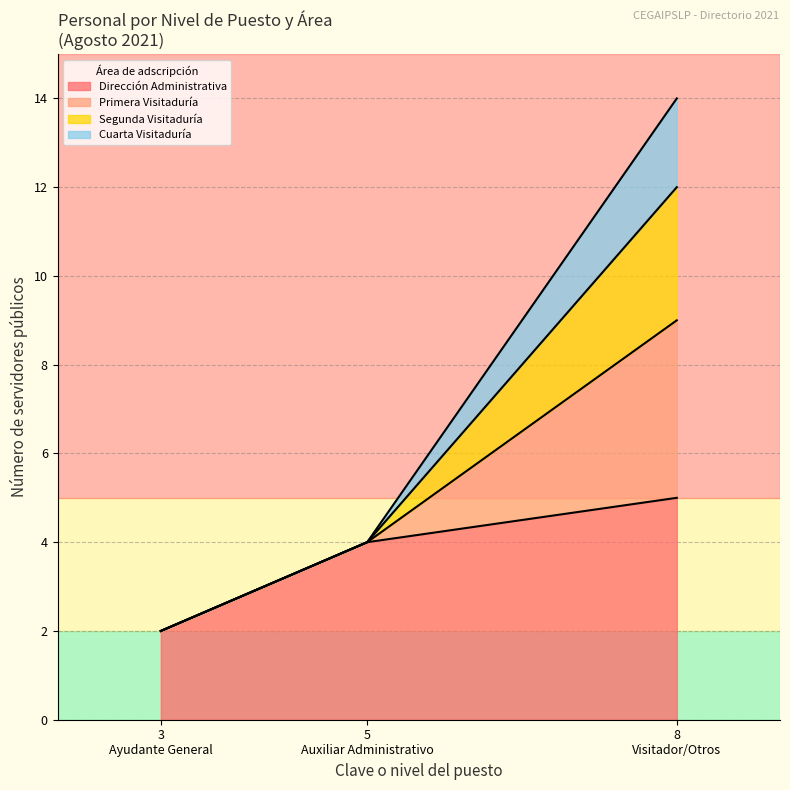

Reading left to right, what are the values for Dirección Administrativa?

2	4	5